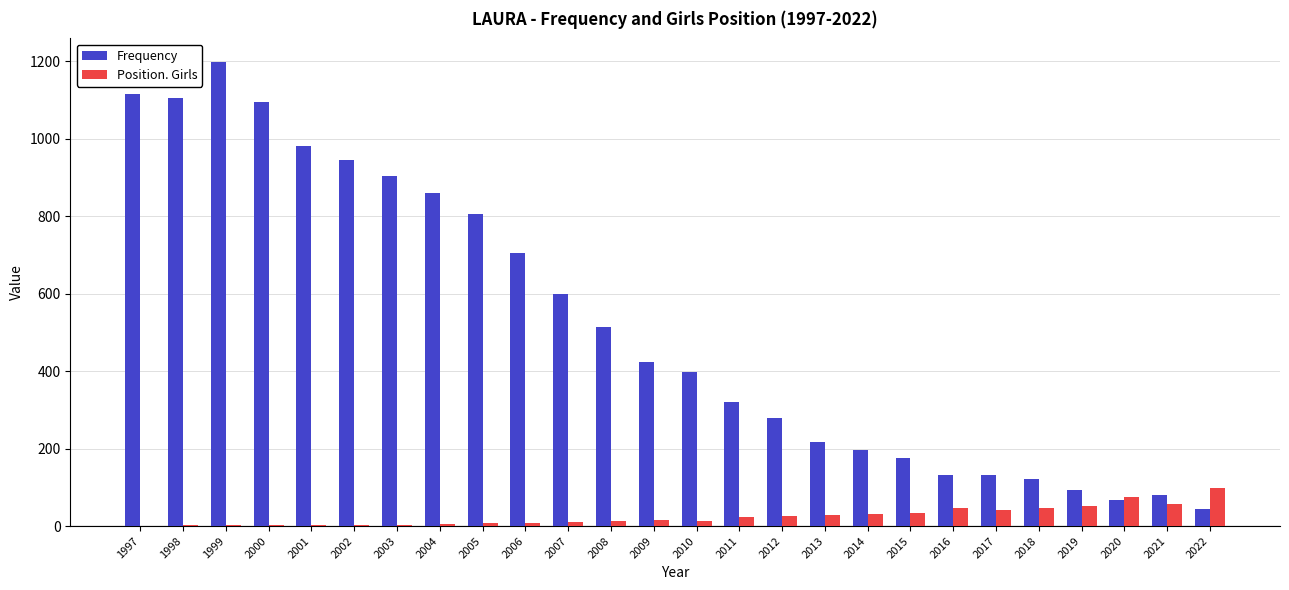

Are the bars horizontal?

No